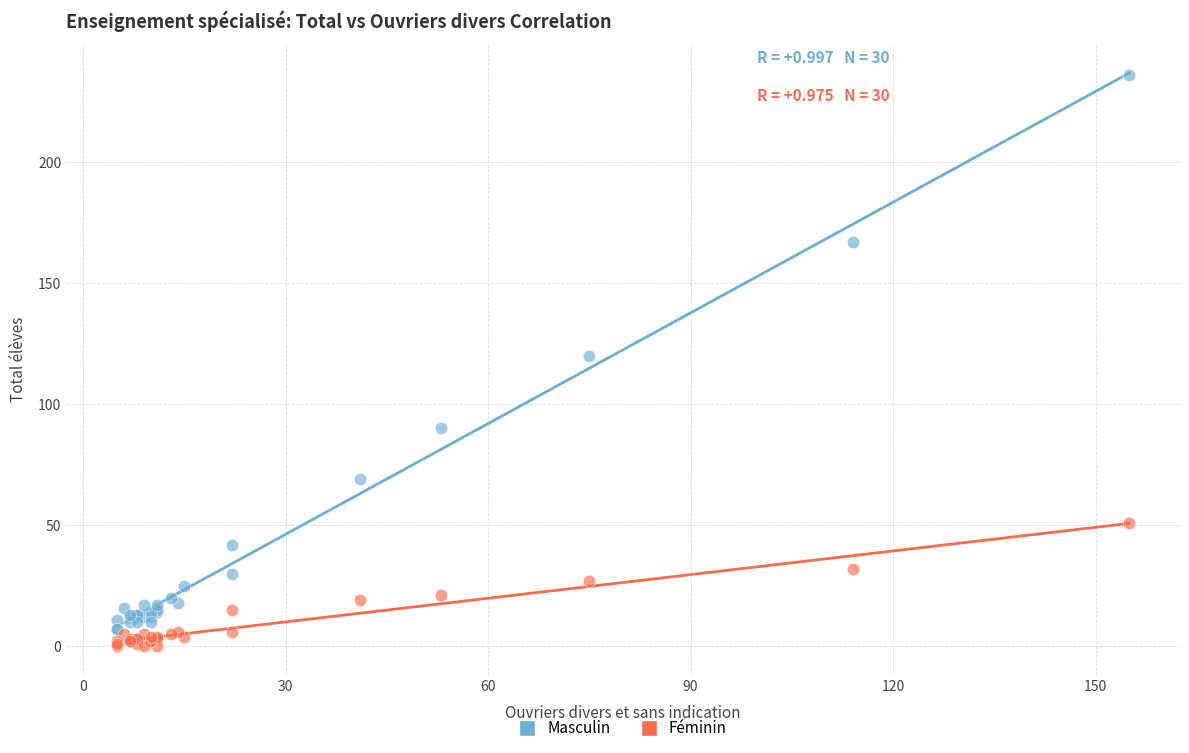

What are all the series names shown in the legend?

Masculin, Féminin